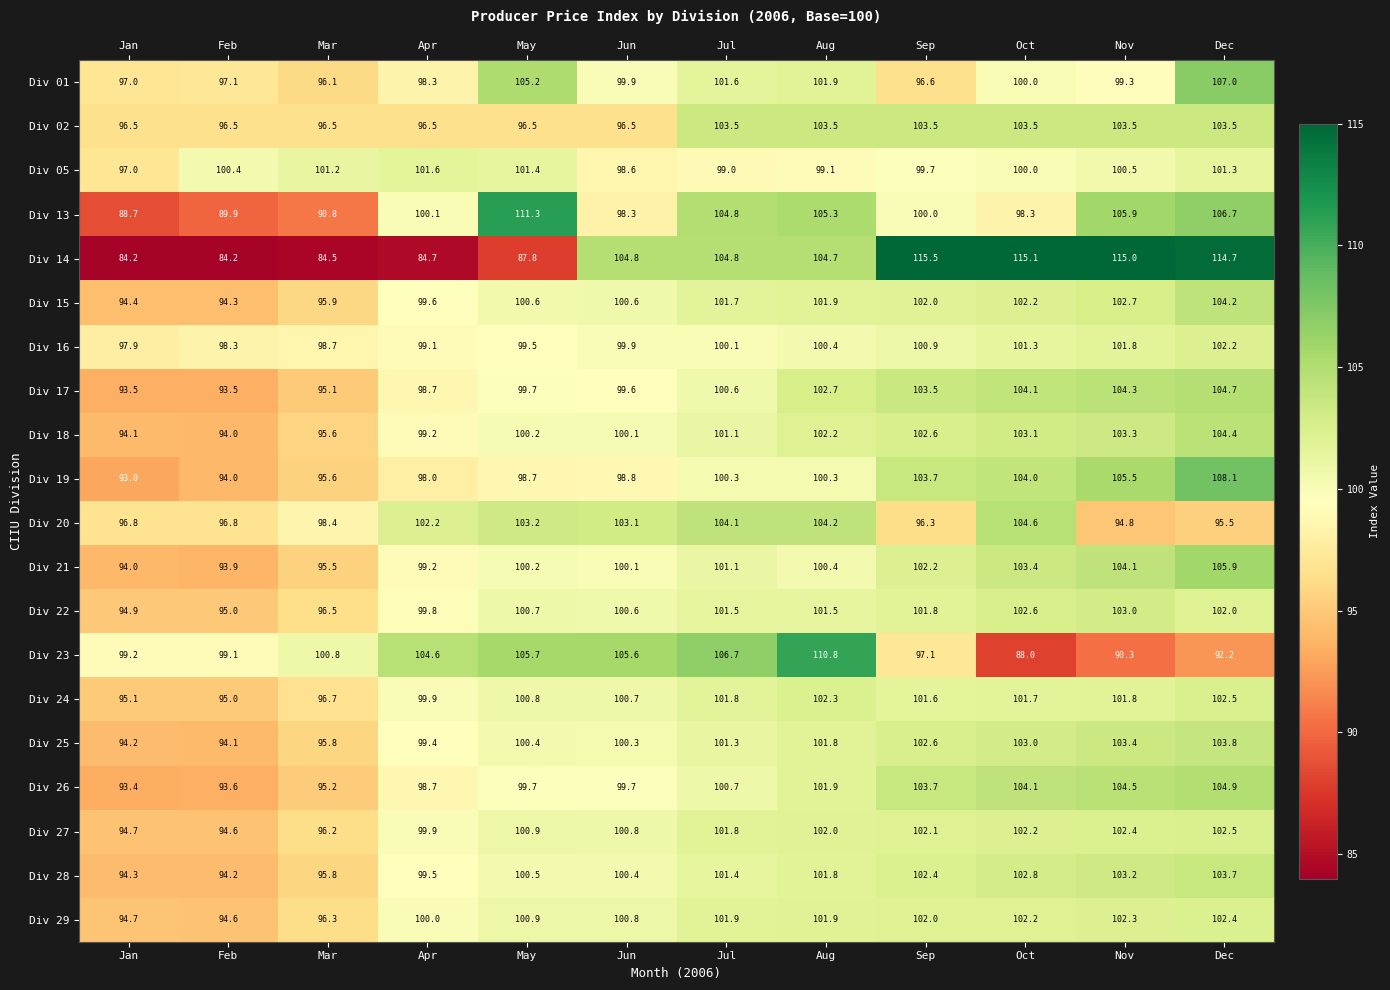

The value of Div 21 at Jul is 101.1. True or false?

True